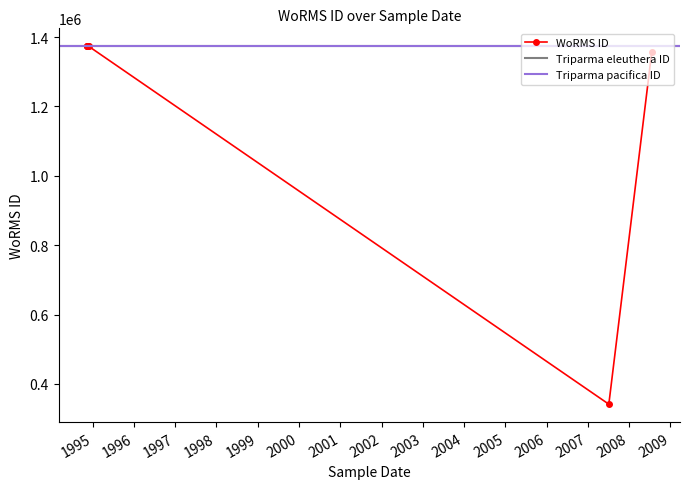

Is it true that the value at 20-07-2008 is 1356943?

True